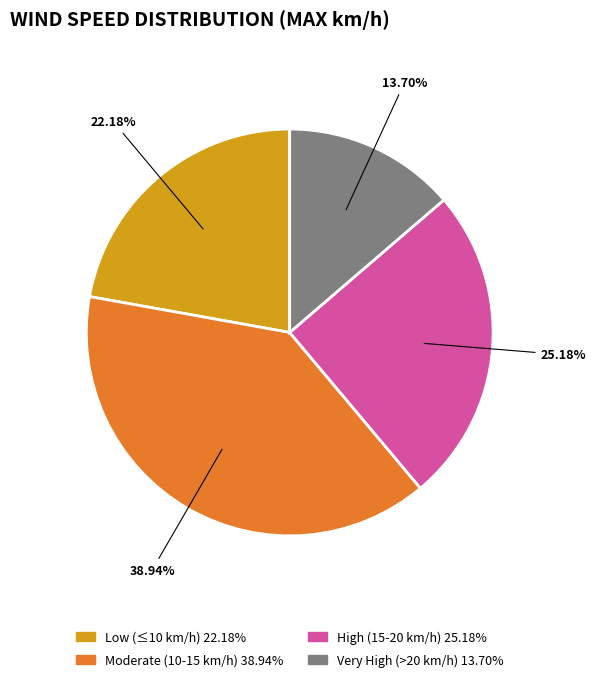

Does any single category account for the majority?

No